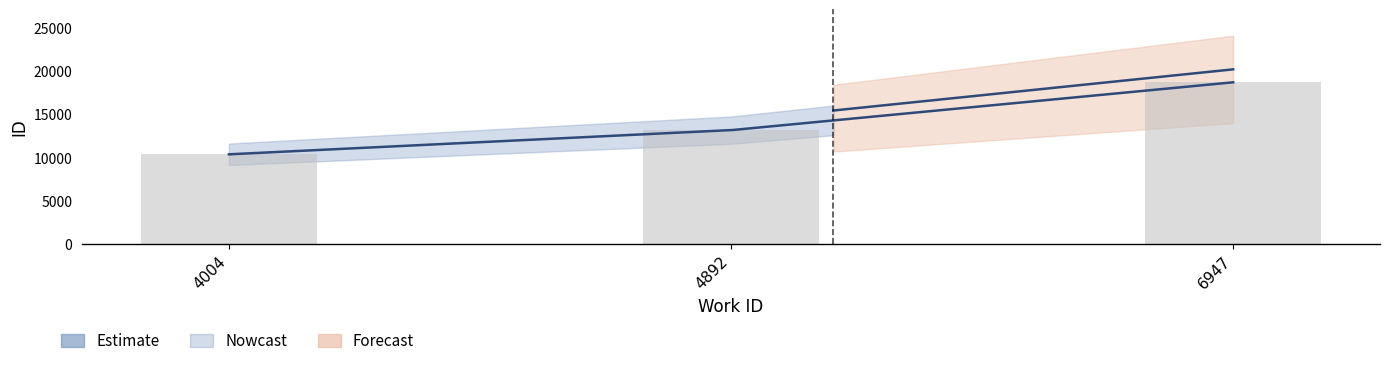

What is the difference between the second highest and minimum values?

2795